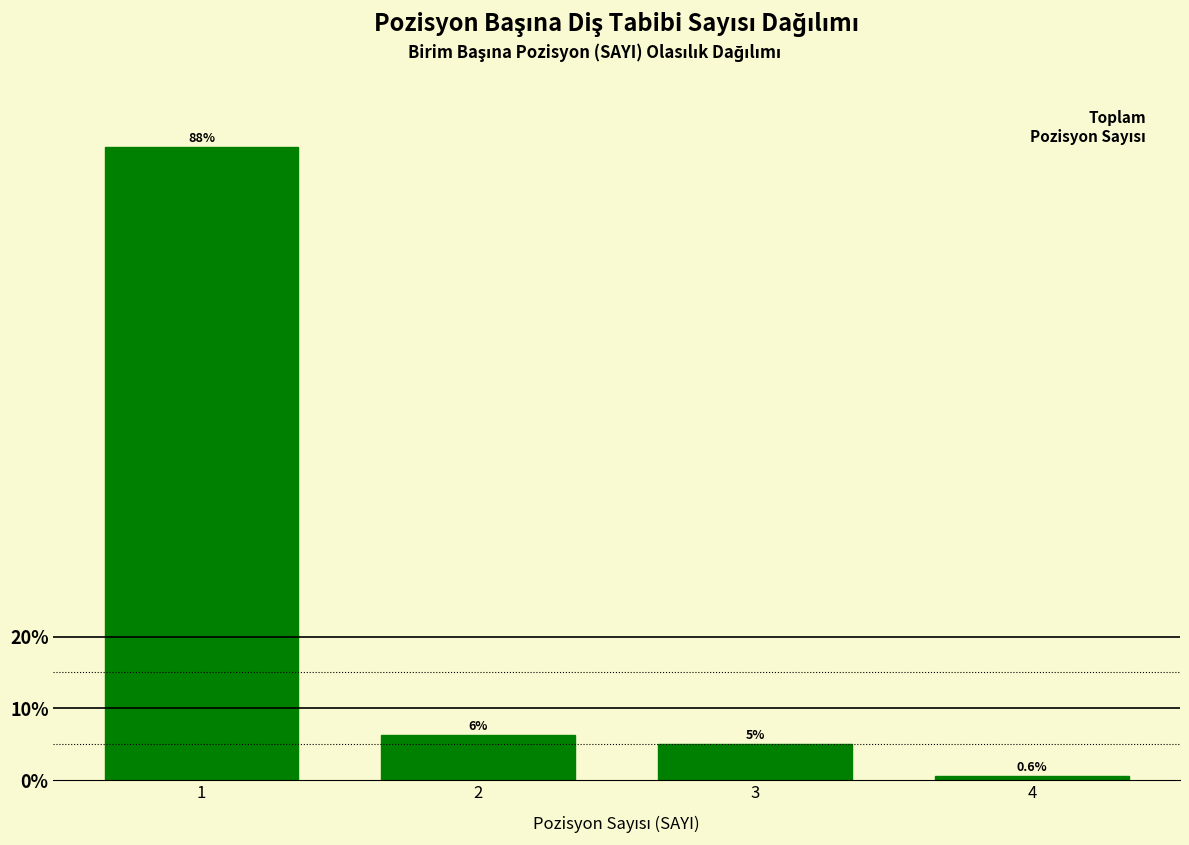

Reading left to right, what are all the values shown in this chart?

1=88.1	2=6.3	3=5.0	4=0.6